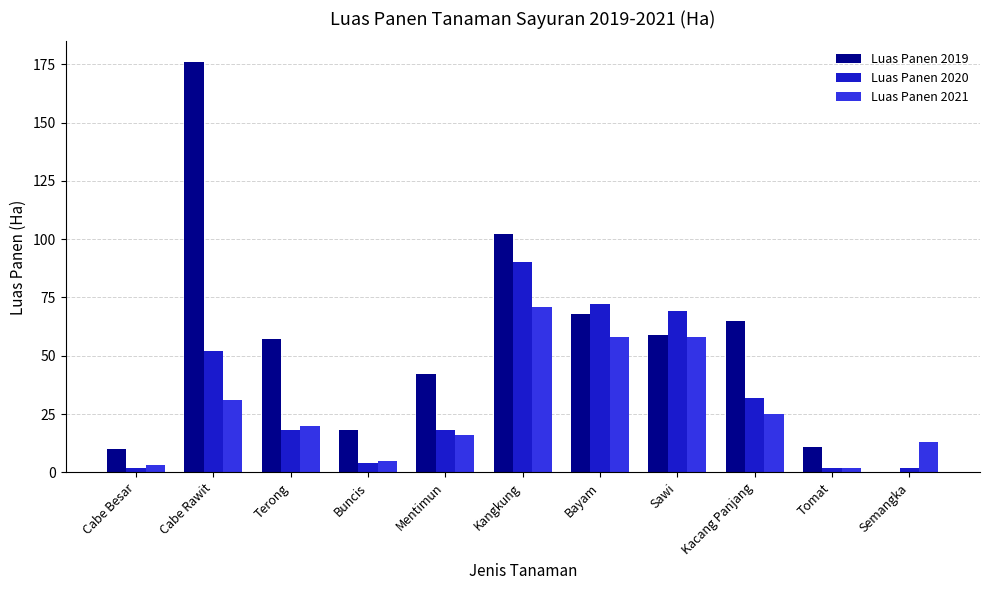

At which label does Luas Panen 2019 reach its peak?

Cabe Rawit